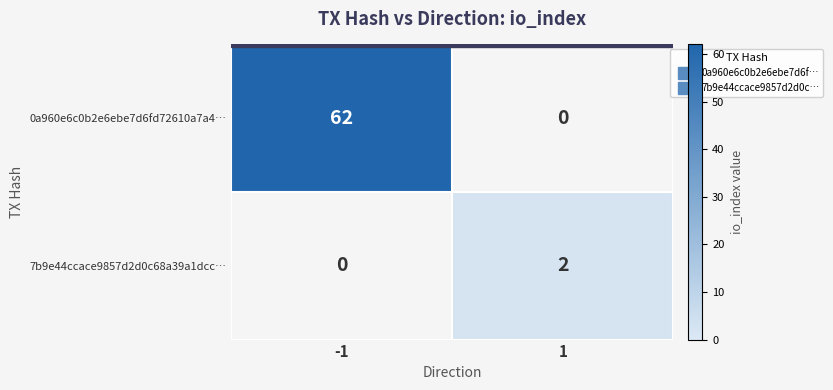

The value of 0a960e6c0b2e6ebe7d6fd72610a7a4… at 1 is 33. True or false?

False